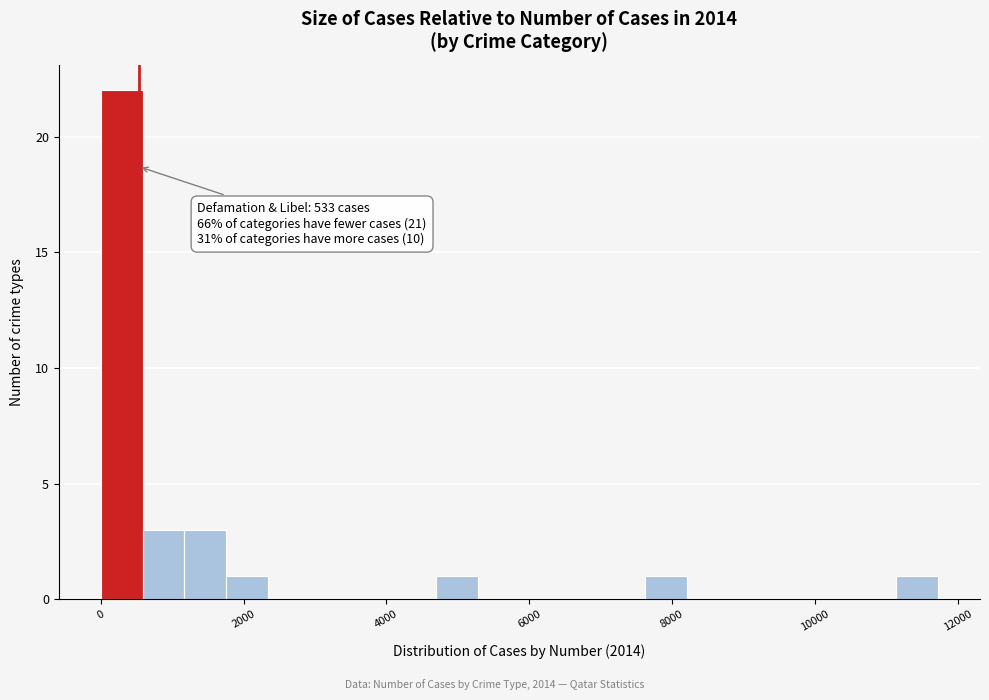

Around what value on the x-axis is the tallest bar? Give the approximate position of its centre, as read against the axis.

200